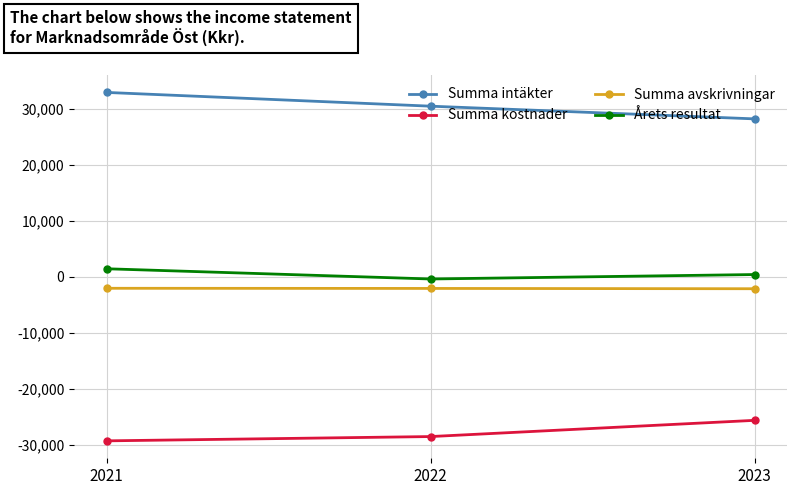

At which label does Summa intäkter first exceed 30537?

2021